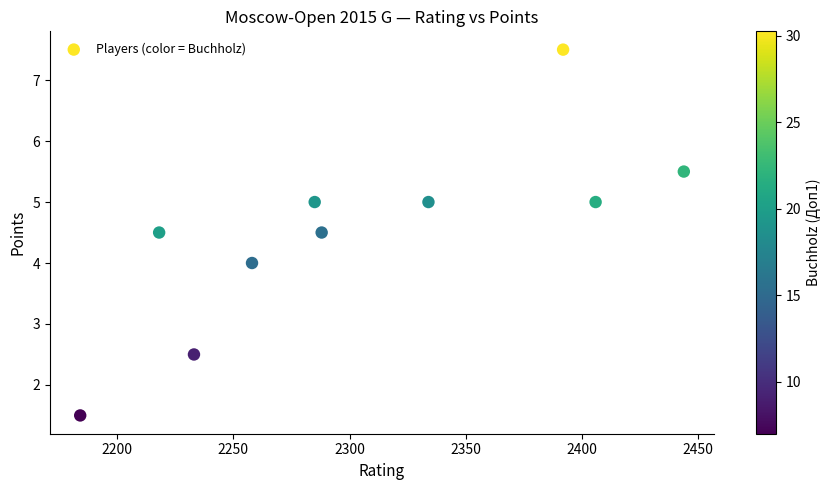

What is the average X value?

2304.2